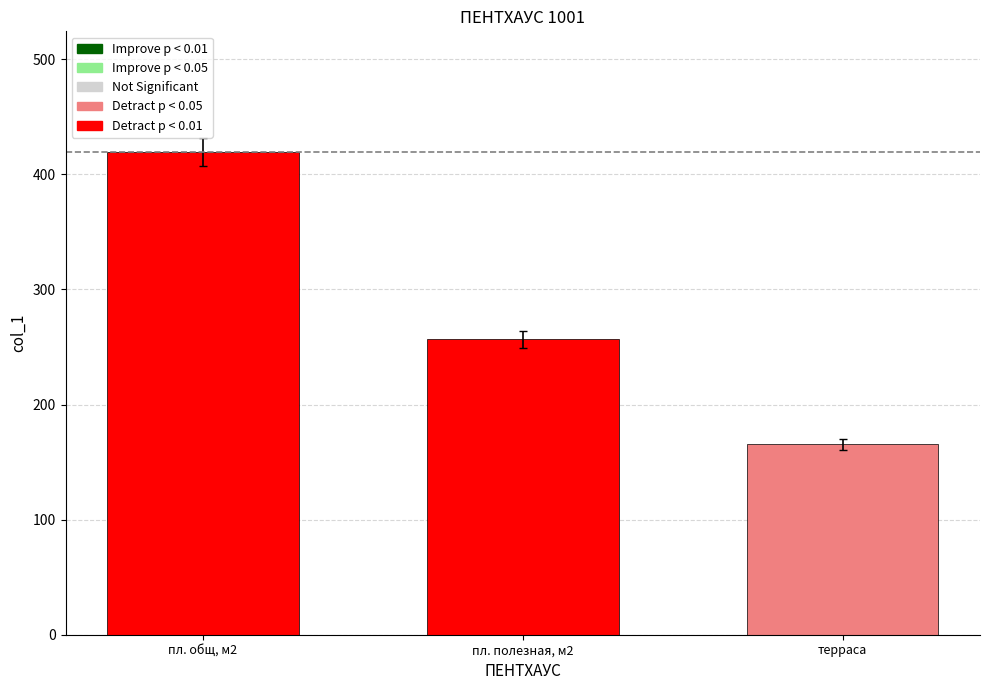

What is the difference between the maximum and second lowest values?

162.9